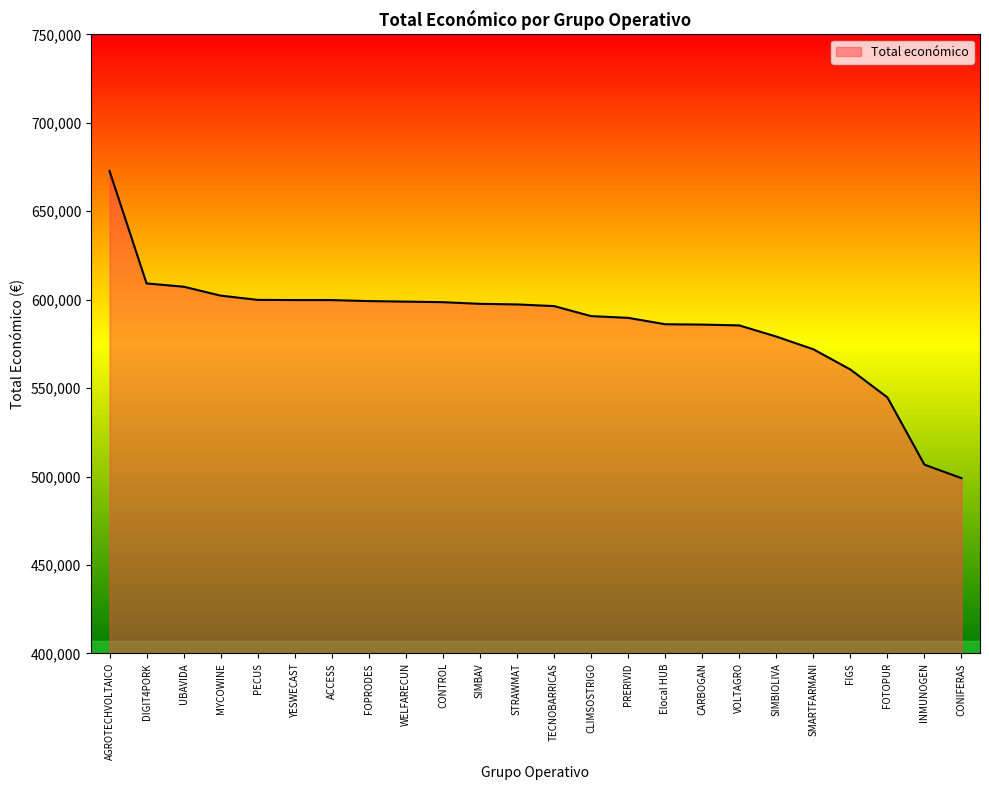

Which label corresponds to the smallest value in the chart?

CONIFERAS